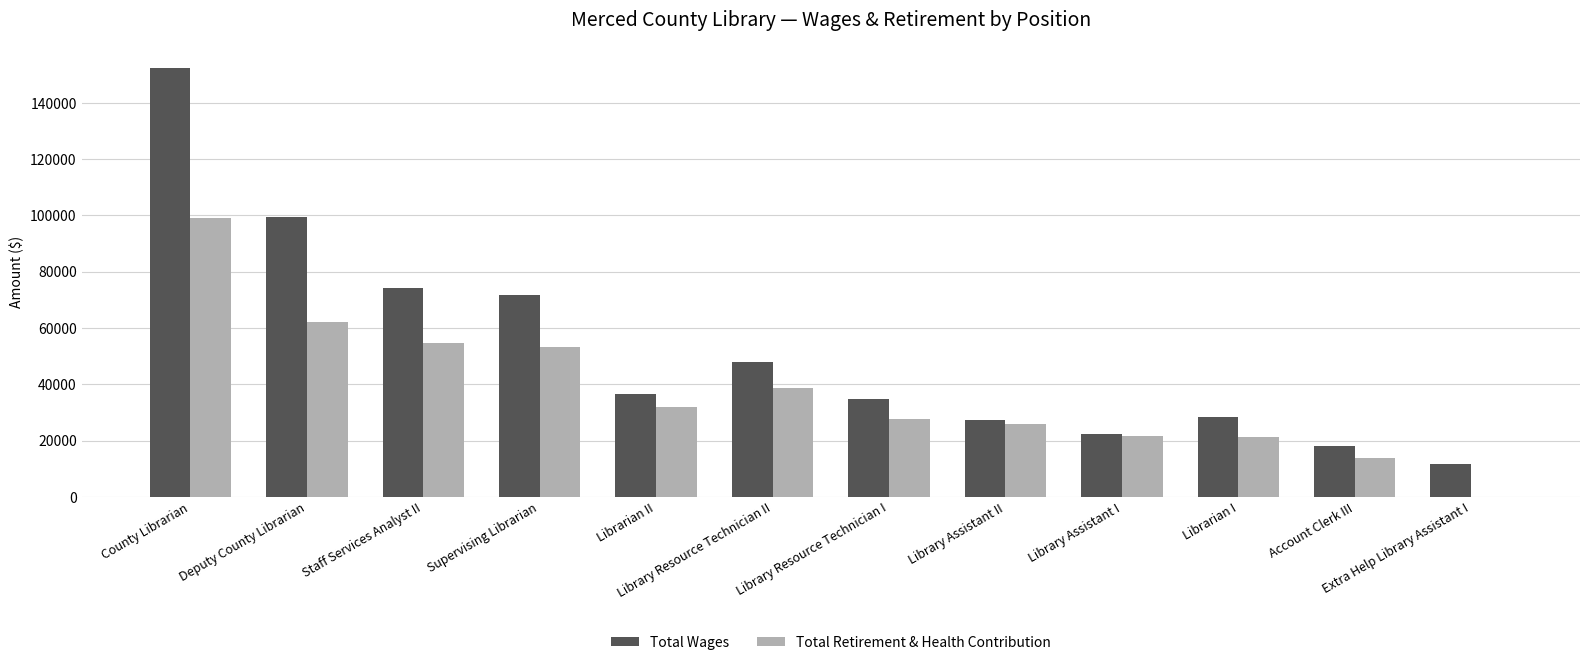

At which label does Total Wages reach its peak?

County Librarian